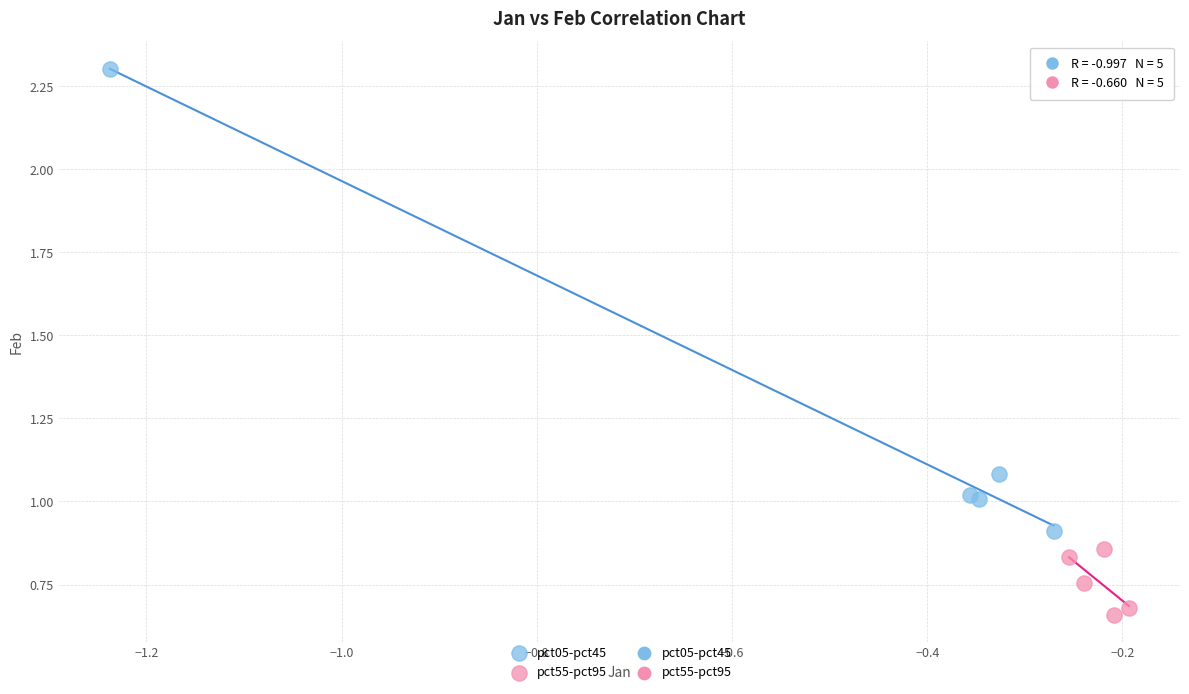

Which series reaches the minimum Y coordinate?

pct55-pct95